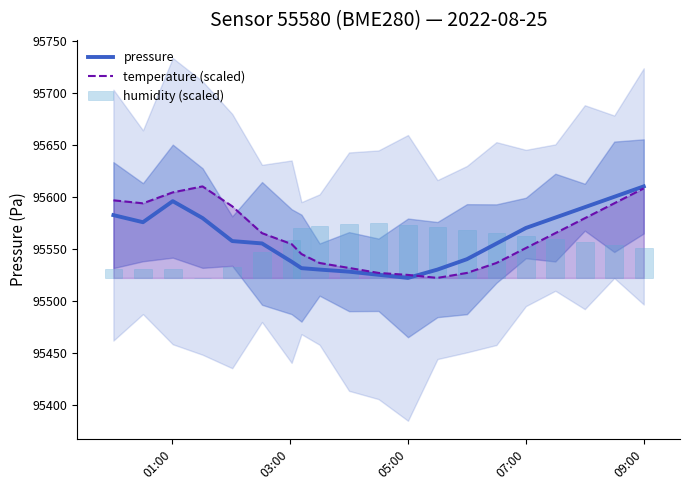

At which label does pressure reach its peak?

09:00